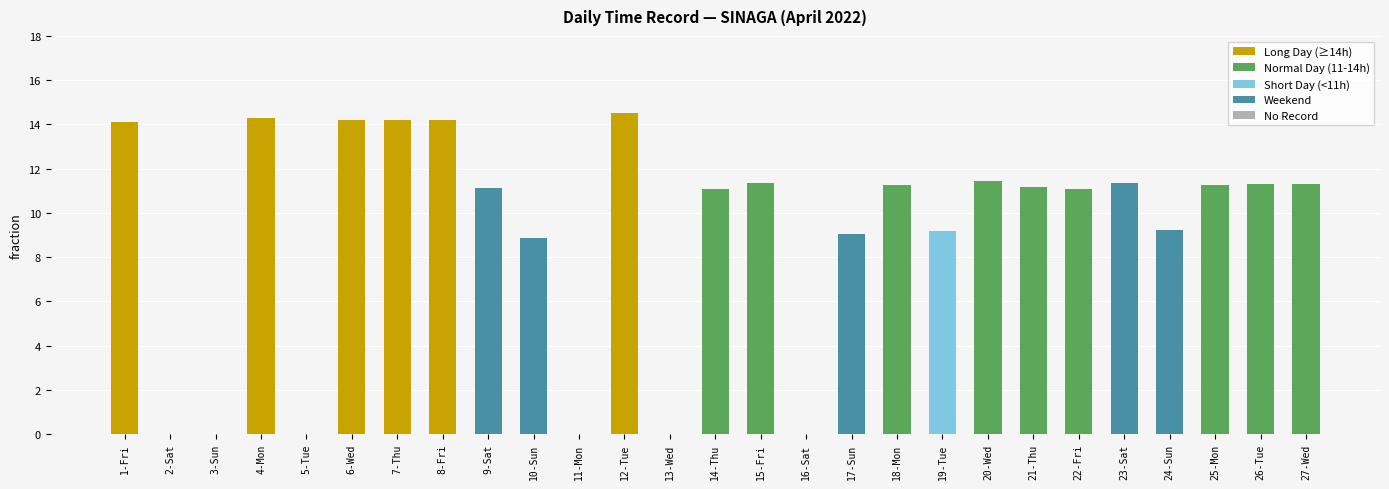

What is the average value?

9.1